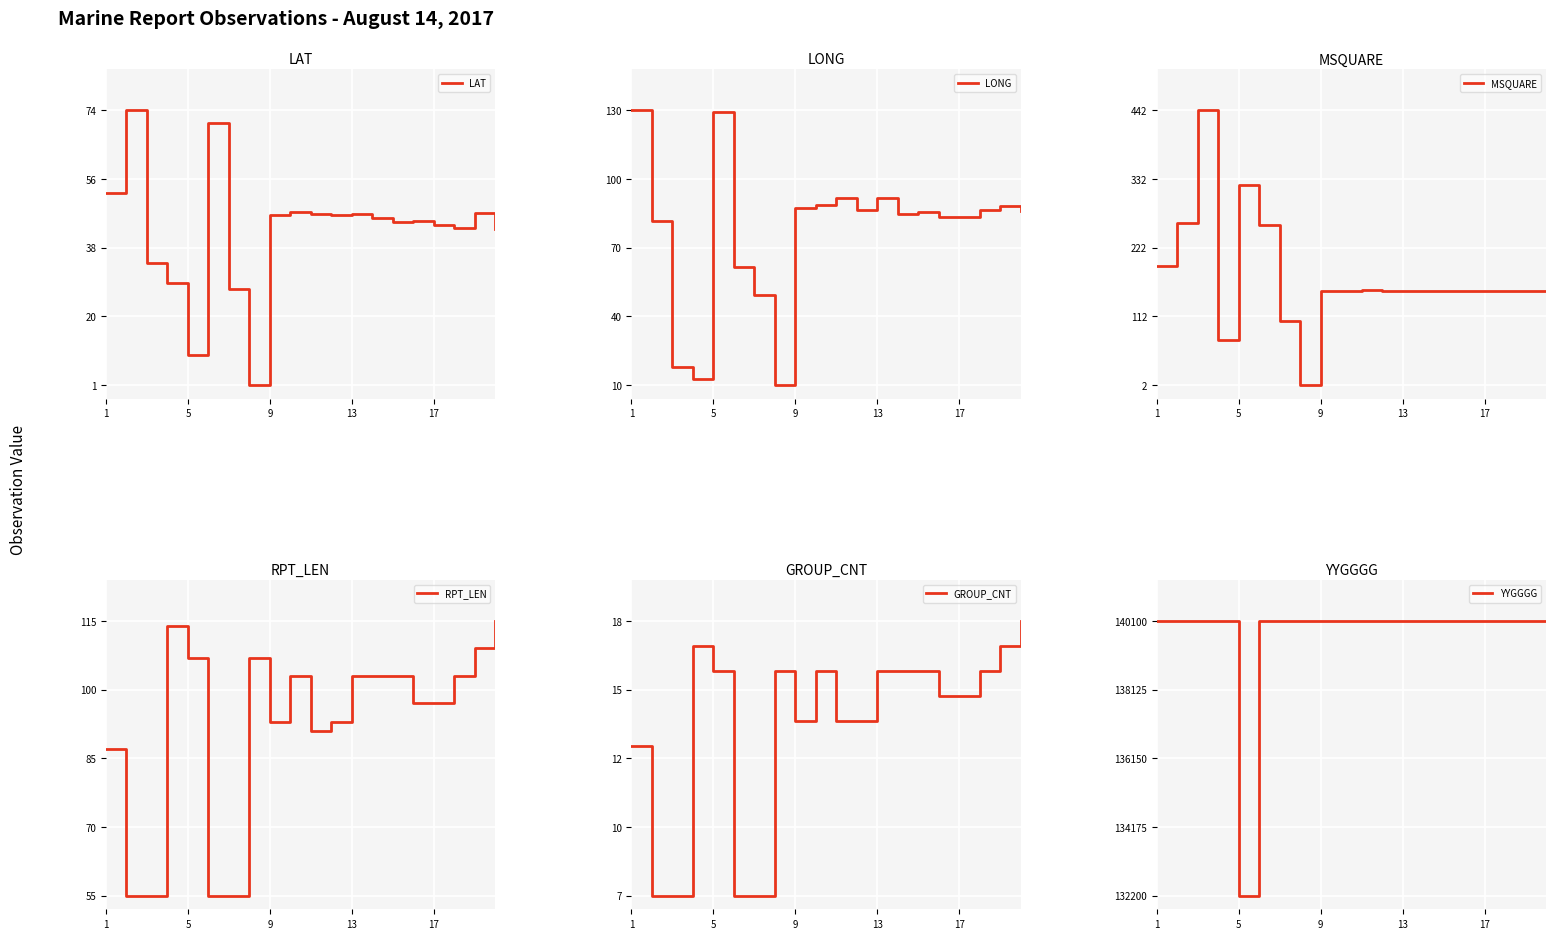

What is the label of the 9th point from the right?

11